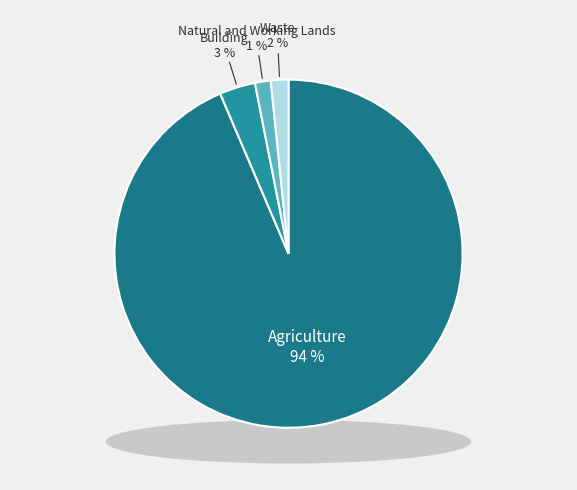

How many segments does this pie chart have?

4